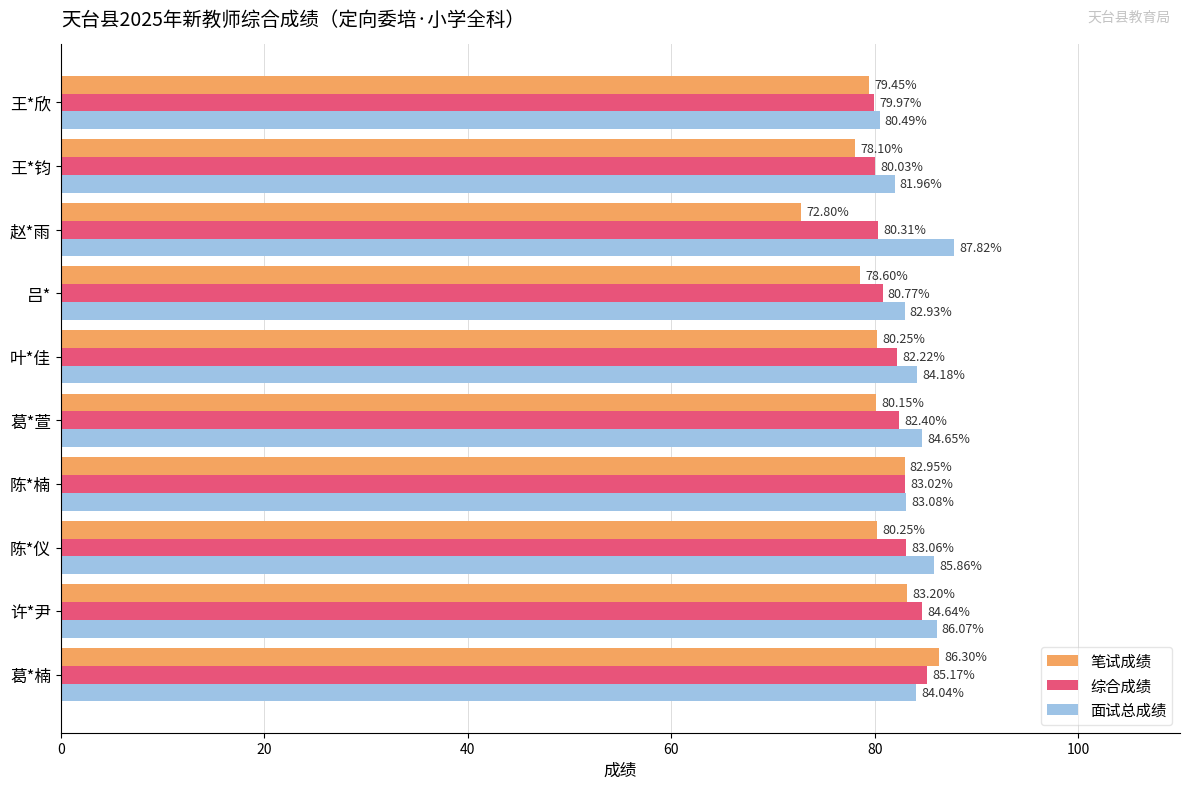

Rank the series by their average value, from lowest to highest.

笔试成绩, 综合成绩, 面试总成绩